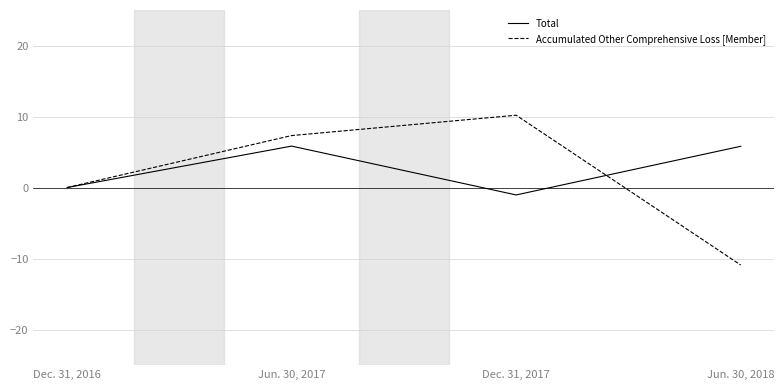

How many values in the Total series exceed 5?

2